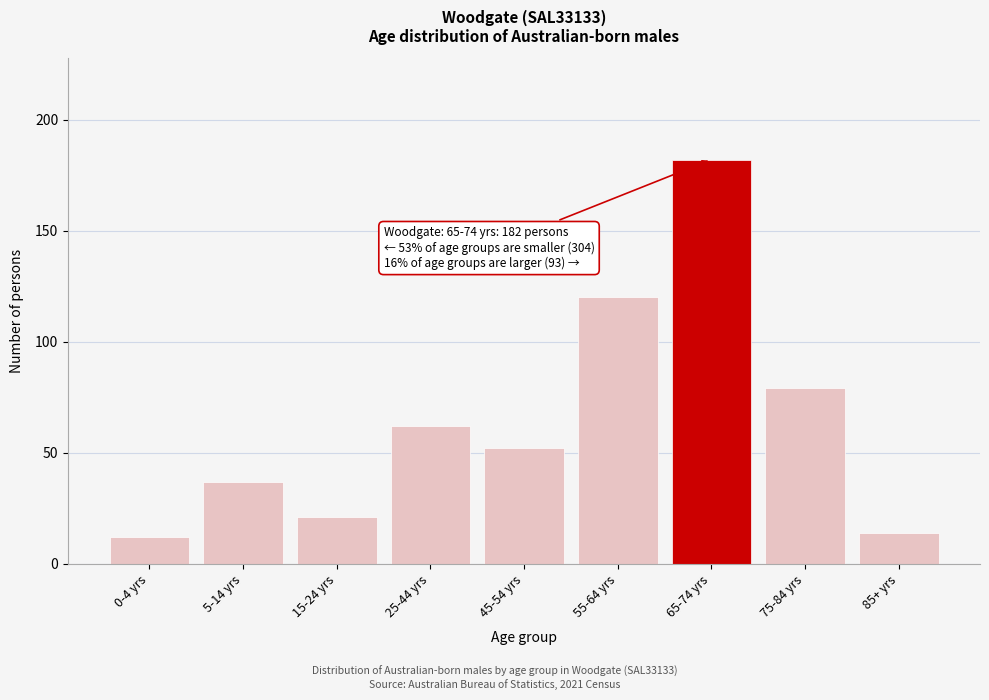

Reading left to right, list all the values displayed in this chart.

0-4 yrs=12	5-14 yrs=37	15-24 yrs=21	25-44 yrs=62	45-54 yrs=52	55-64 yrs=120	65-74 yrs=182	75-84 yrs=79	85+ yrs=14